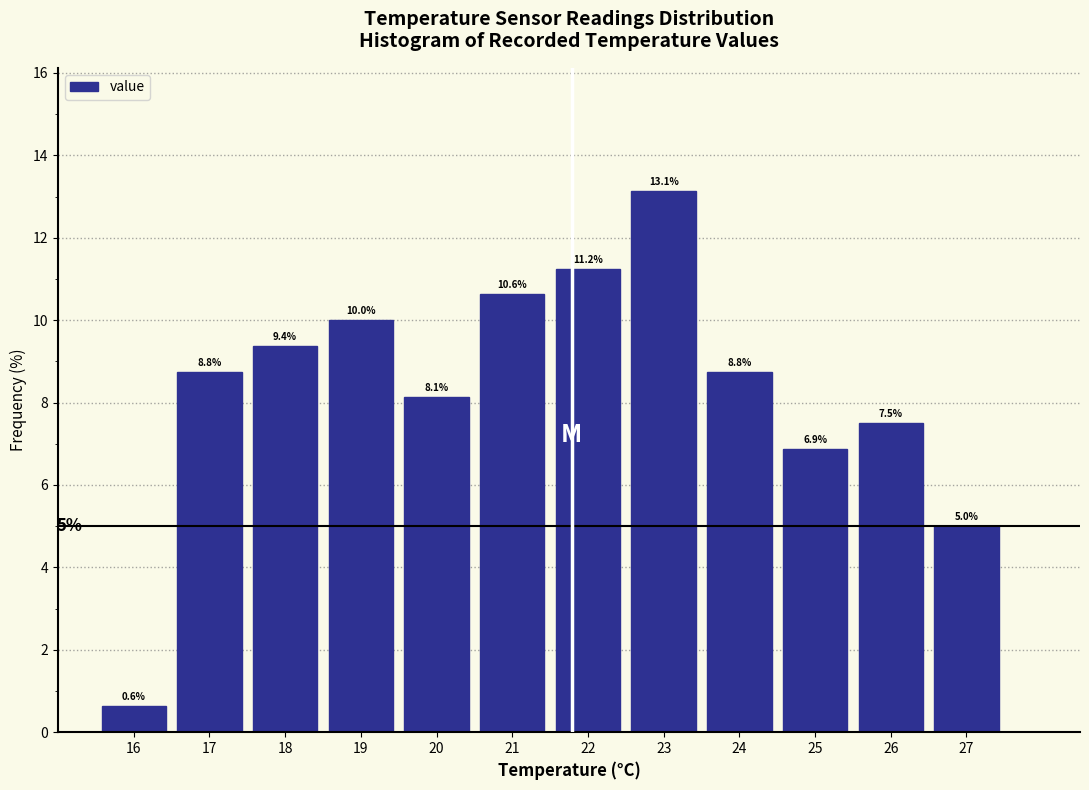

Reading left to right, list every bar in this chart as the range it spans on the x-axis followed by its height.

15.5 to 16.5: 0.6
16.5 to 17.5: 8.8
17.5 to 18.5: 9.4
18.5 to 19.5: 10.0
19.5 to 20.5: 8.1
20.5 to 21.5: 10.6
21.5 to 22.5: 11.2
22.5 to 23.5: 13.1
23.5 to 24.5: 8.8
24.5 to 25.5: 6.9
25.5 to 26.5: 7.5
26.5 to 27.5: 5.0